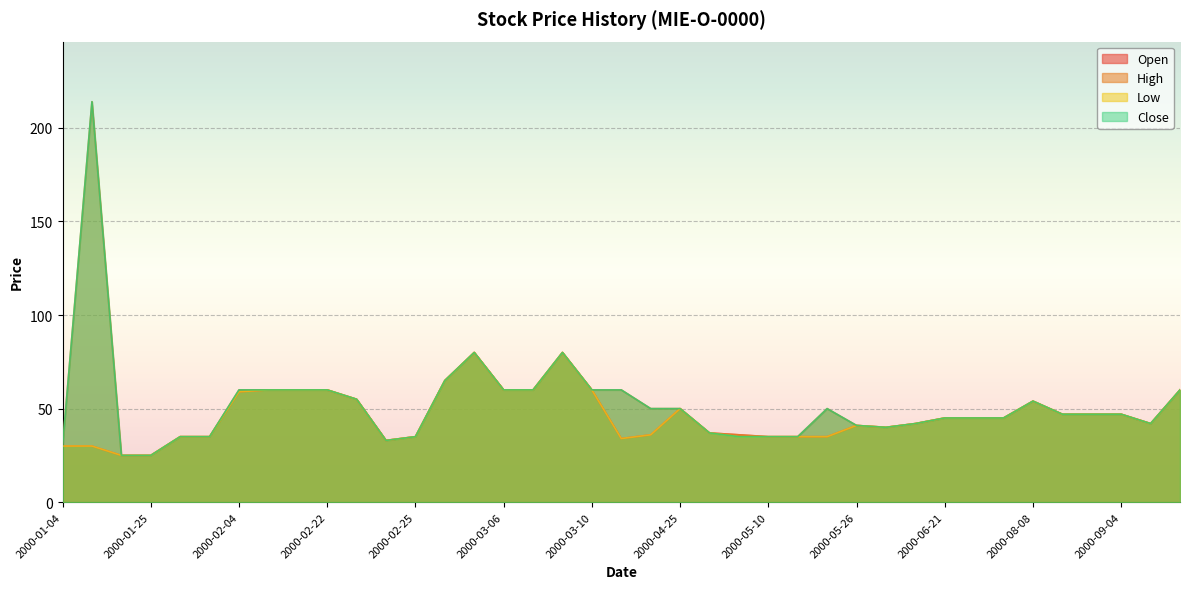

Does the chart display data point markers on the line(s)?

No